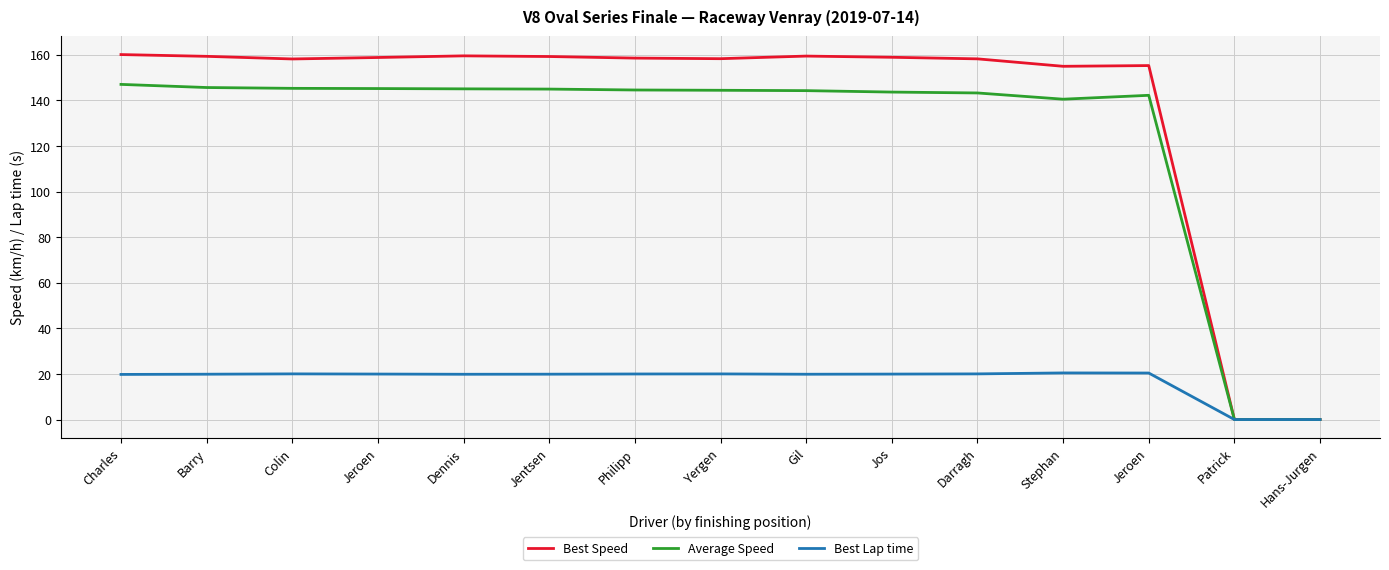

Reading left to right, transcribe all the data shown in this chart.

Best Speed: Charles=160.1	Barry=159.3	Colin=158.2	Jeroen=158.8	Dennis=159.5	Jentsen=159.2	Philipp=158.6	Yergen=158.3	Gil=159.4	Jos=158.9	Darragh=158.2	Stephan=155.0	Jeroen=155.3	Patrick=0.0	Hans-Jurgen=0.0
Average Speed: Charles=147.0	Barry=145.6	Colin=145.3	Jeroen=145.2	Dennis=145.1	Jentsen=145.0	Philipp=144.6	Yergen=144.4	Gil=144.3	Jos=143.6	Darragh=143.3	Stephan=140.5	Jeroen=142.2	Patrick=0.0	Hans-Jurgen=0.0
Best Lap time: Charles=19.8	Barry=19.9	Colin=20.0	Jeroen=19.9	Dennis=19.9	Jentsen=19.9	Philipp=20.0	Yergen=20.0	Gil=19.9	Jos=19.9	Darragh=20.0	Stephan=20.4	Jeroen=20.4	Patrick=0.0	Hans-Jurgen=0.0